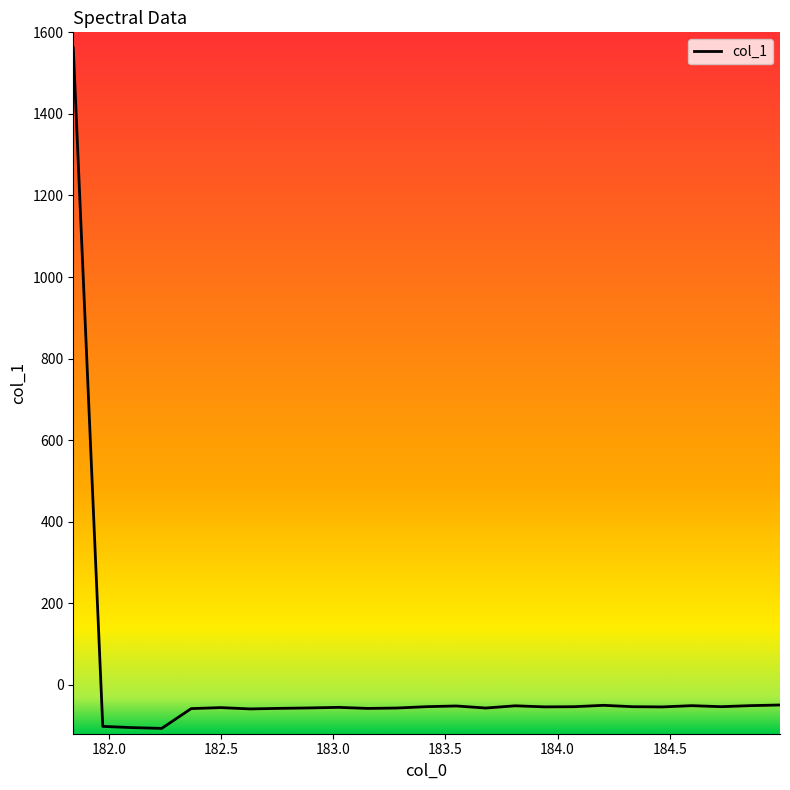

What is the maximum value shown in the chart?

1561.5